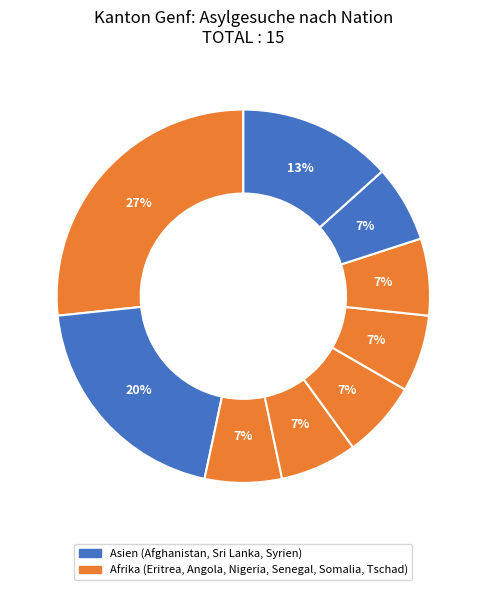

How many slices are in this pie chart?

9